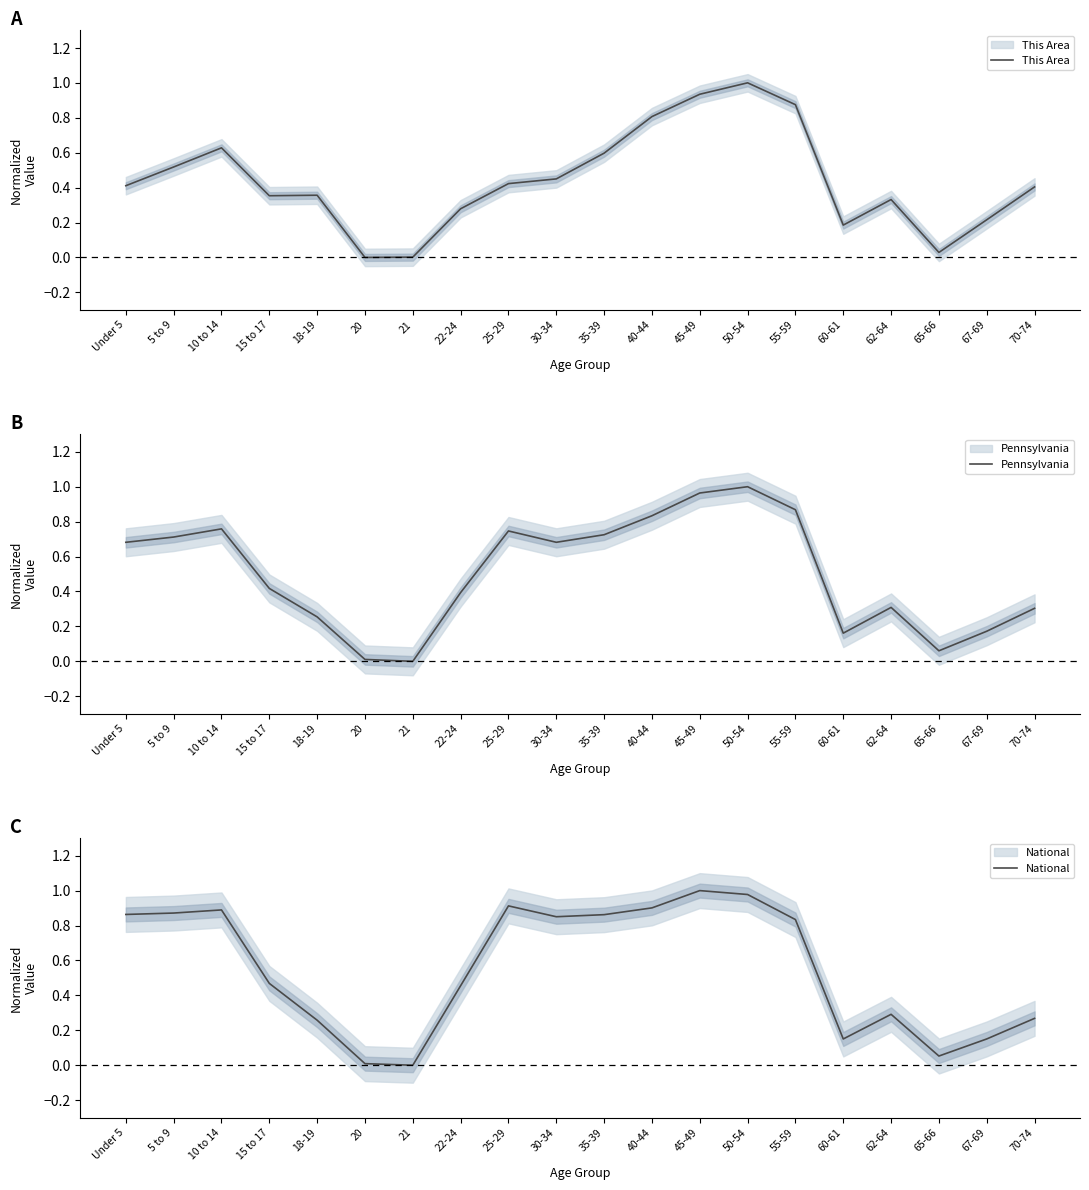

What is the sum of the National values at 50-54 and 18-19?

1.2